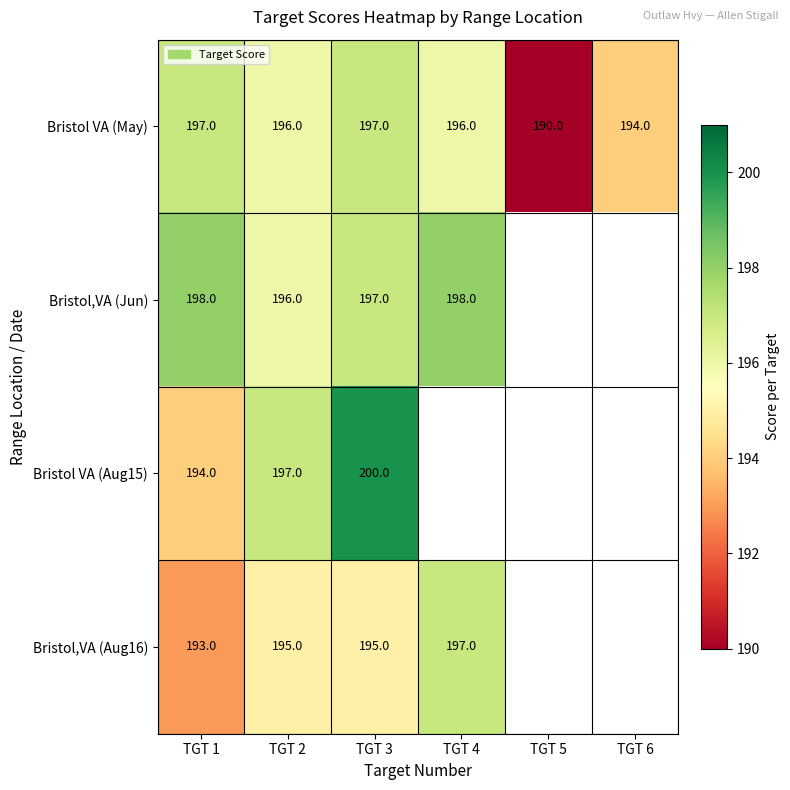

At how many categories does at least one series exceed 199?

1